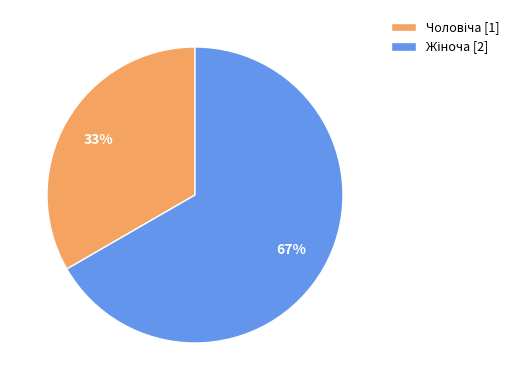

Is there a majority slice in this chart?

Yes